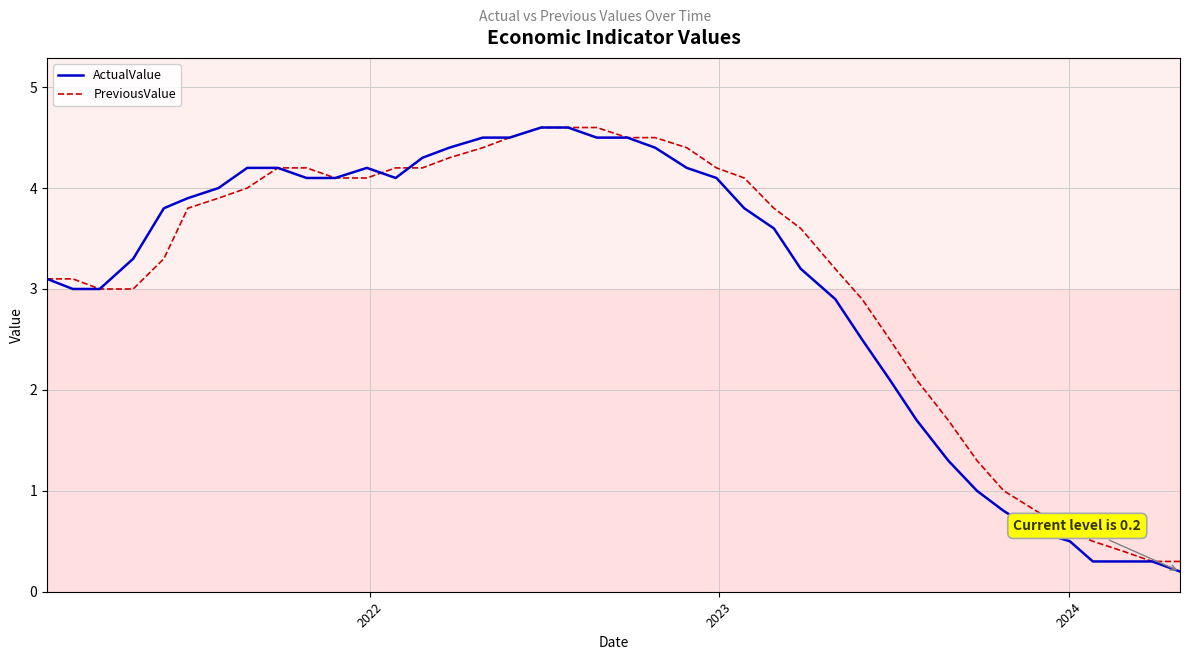

Which series has the widest spread of values?

ActualValue